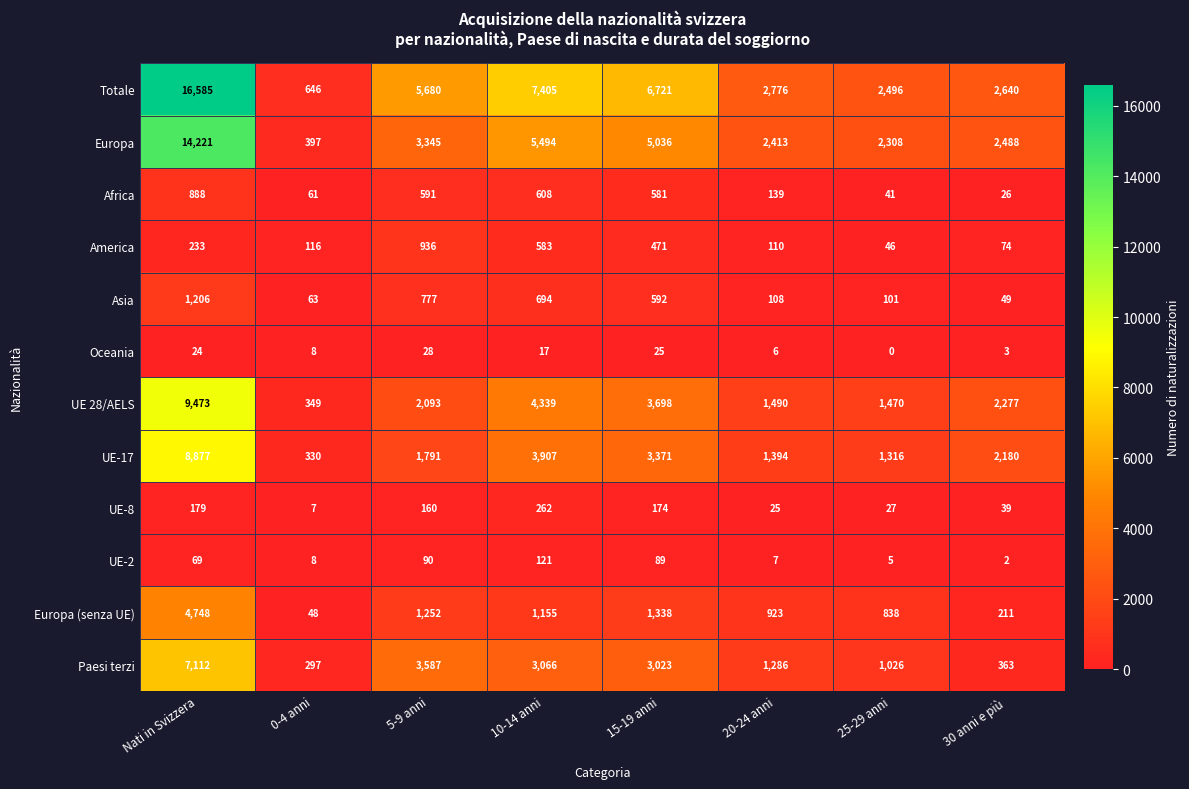

Between 15-19 anni and 30 anni e più, which series saw the biggest shift?

Totale